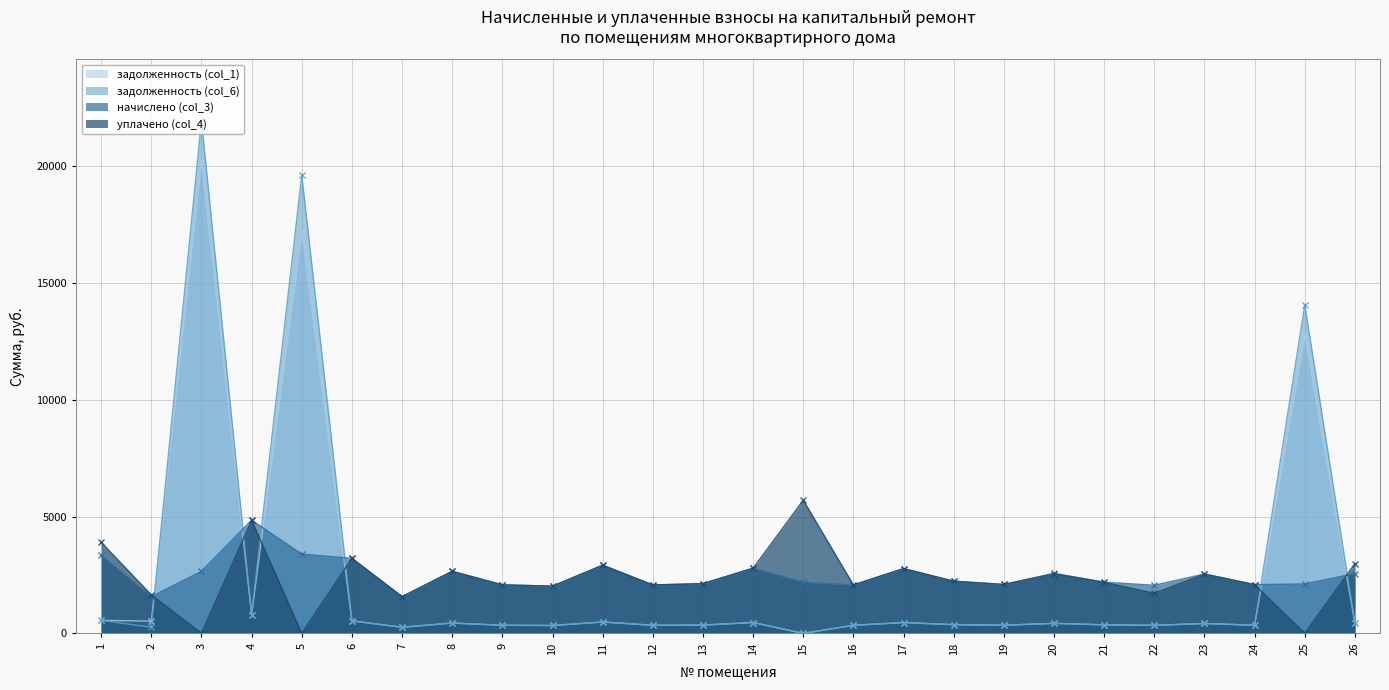

How many positive values does the задолженность (col_1) series have?

25